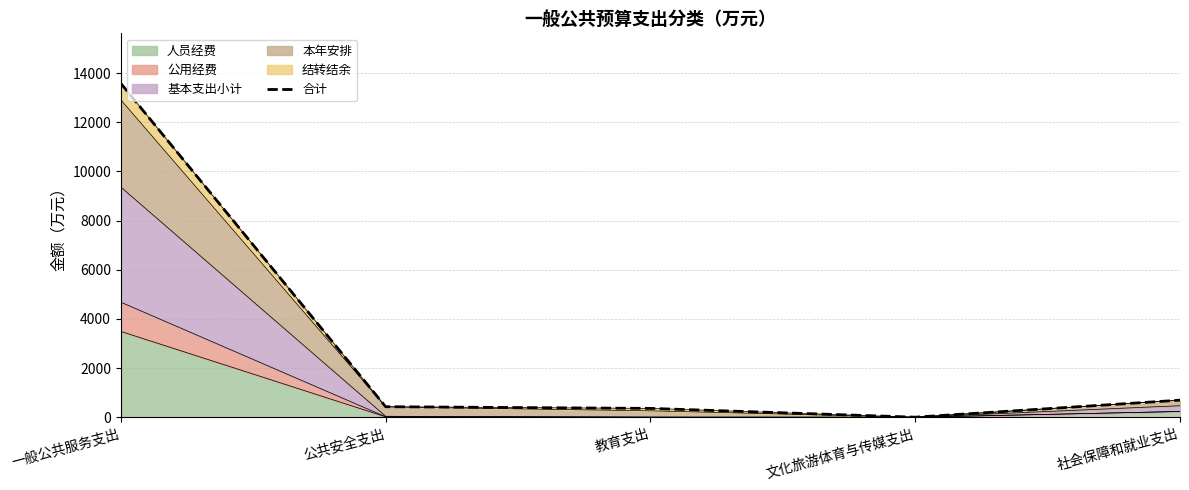

List the labels in order of value, smallest first.

文化旅游体育与传媒支出, 教育支出, 公共安全支出, 社会保障和就业支出, 一般公共服务支出